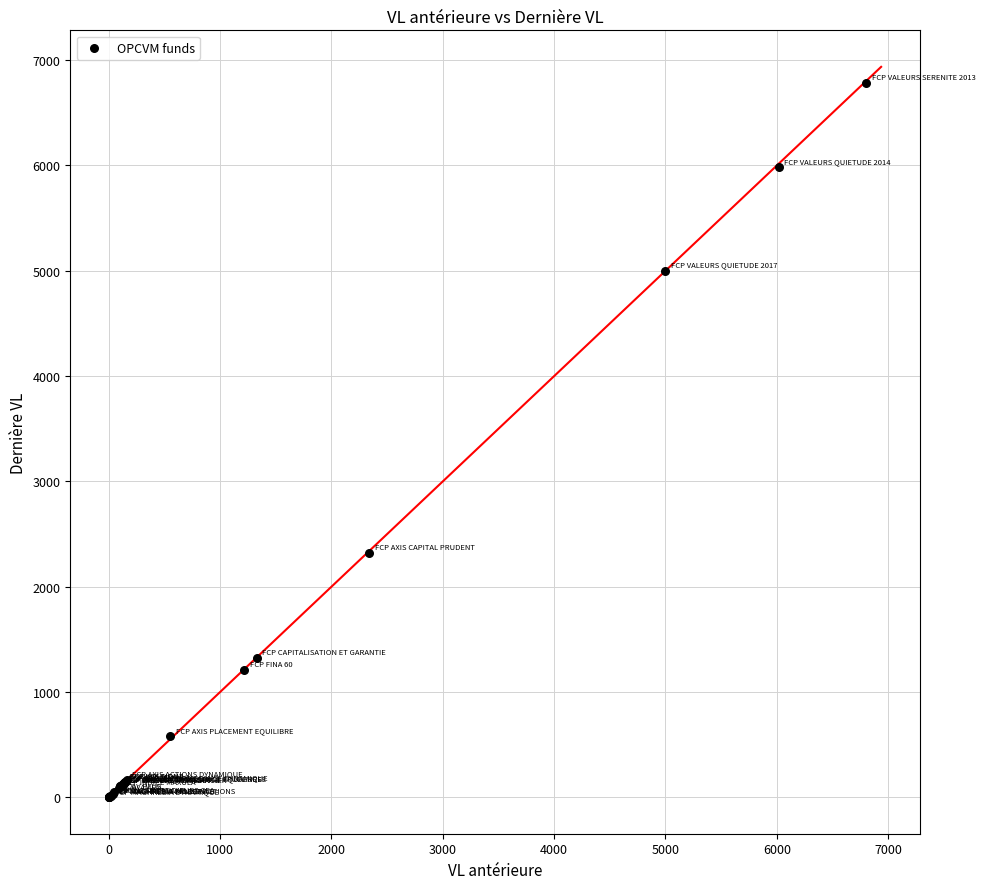

What Y value in the scatter plot is closest to 3392?

2320.5